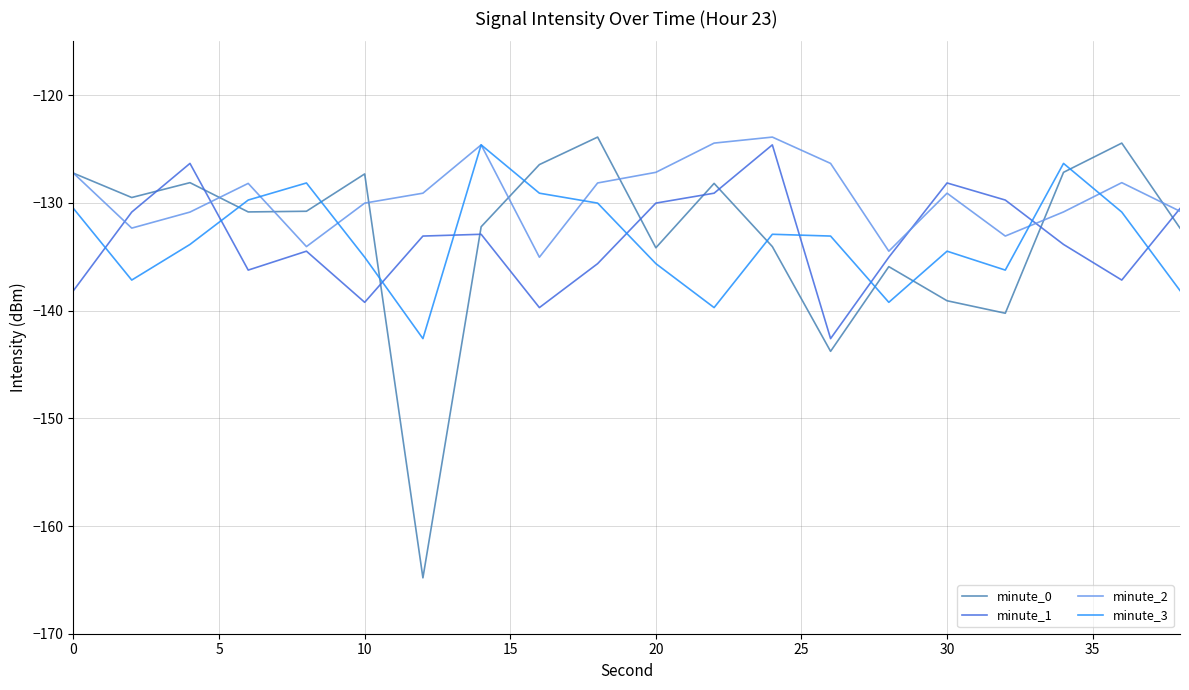

What is the difference between the maximum and minimum values in the minute_3 series?

18.0